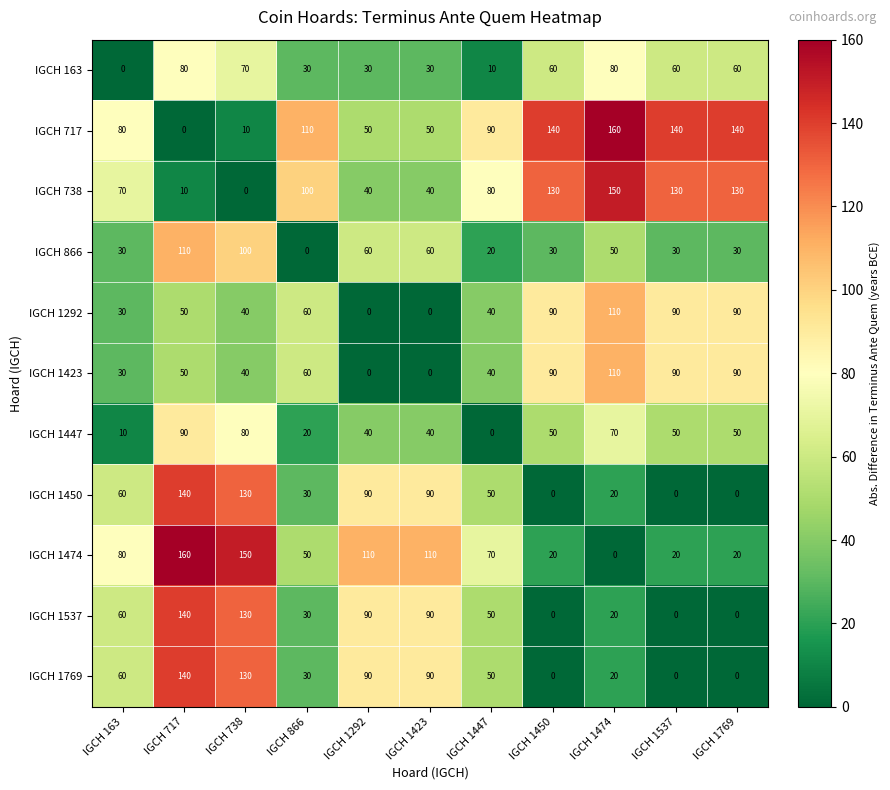

Which category has the lowest value in the IGCH 866 series?

IGCH 866